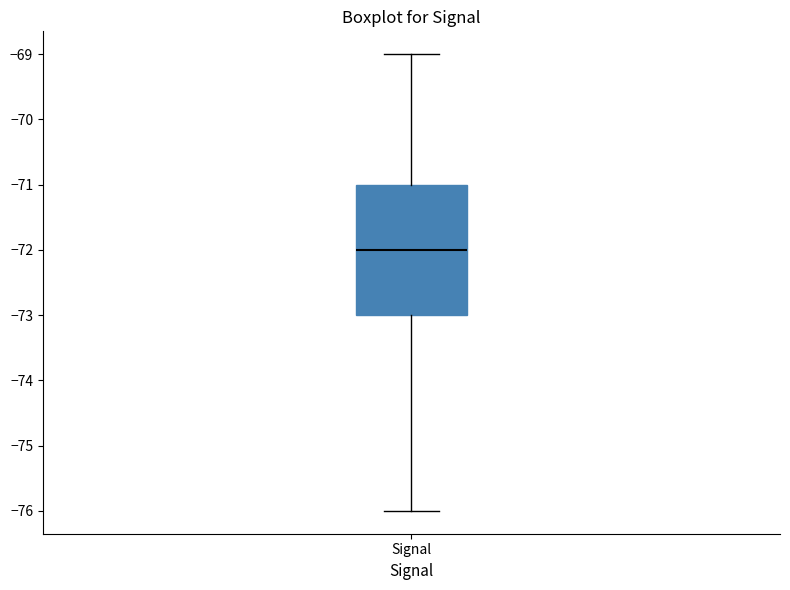

Where is the lower edge of the box for Signal on the y-axis? The values are not printed on the chart, so give them approximately, as read against the axis.

-73